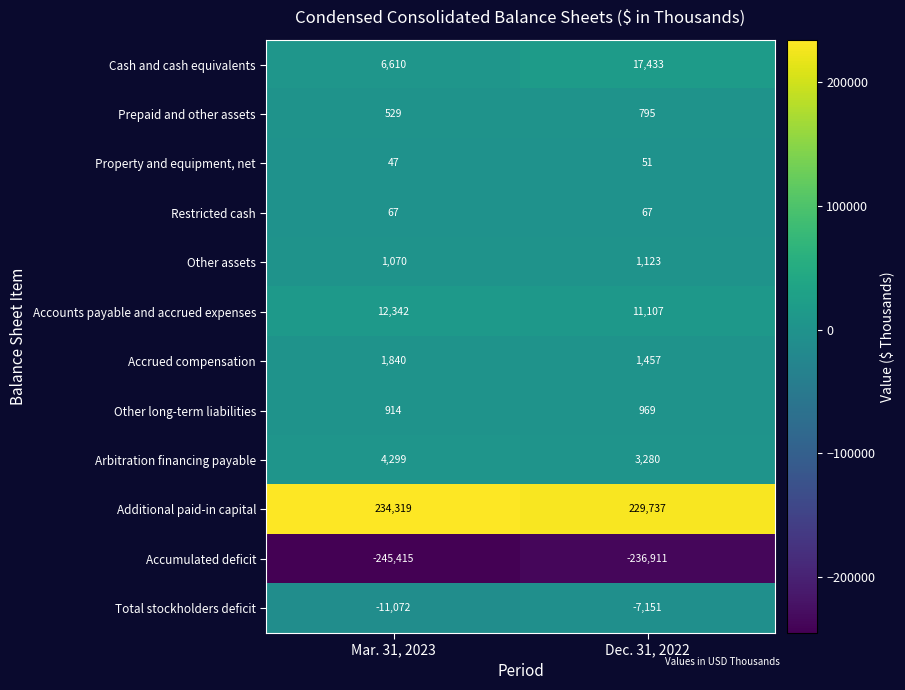

Between Mar. 31, 2023 and Dec. 31, 2022, which series saw the biggest shift?

Cash and cash equivalents